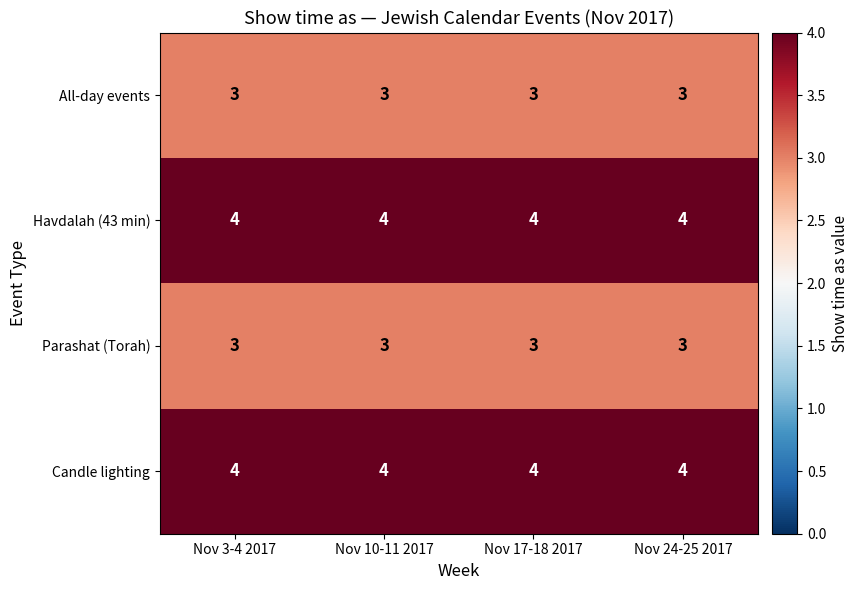

How many distinct data groups are displayed?

4